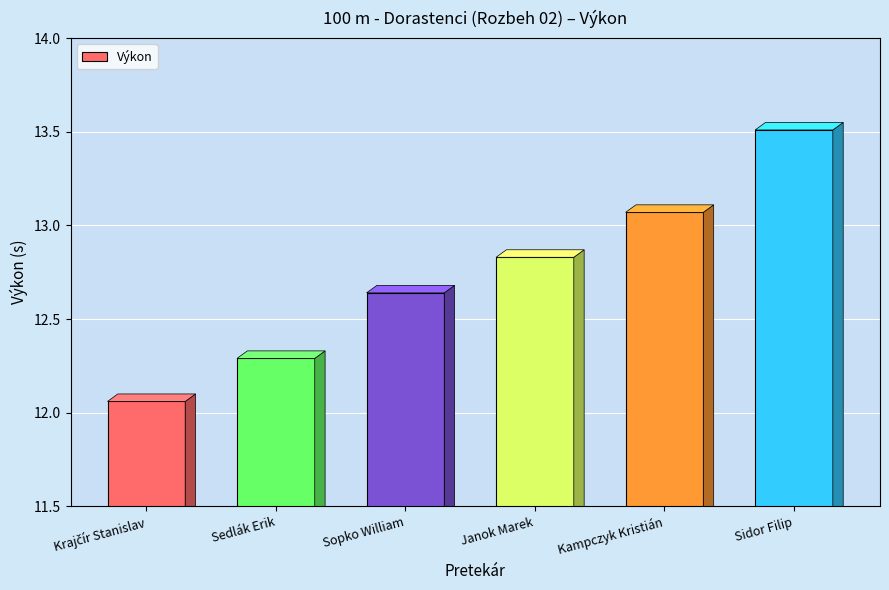

What is the approximate value at Sedlák Erik?

12.3